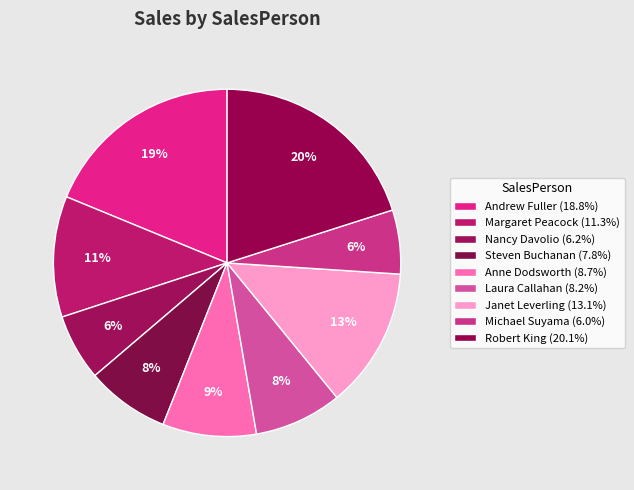

Which slice is the largest?

Robert King